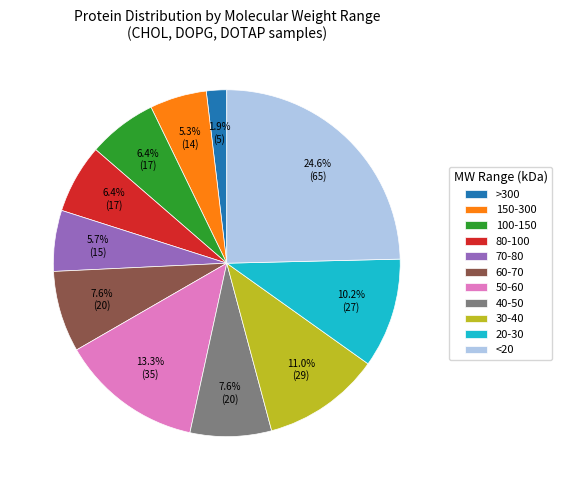

Does 50-60 represent more than half of the total?

No